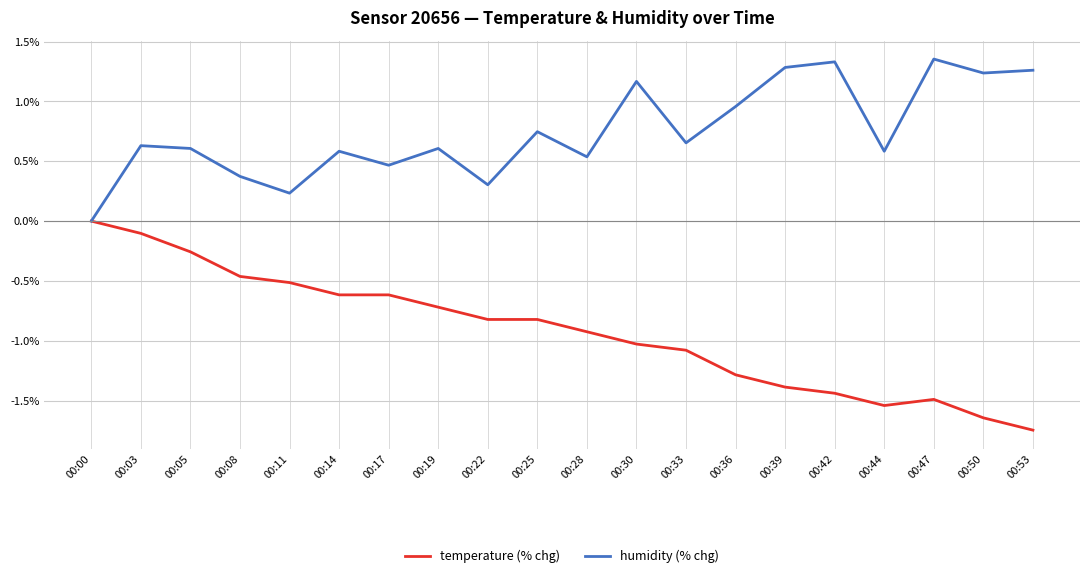

Which category has the highest value in the temperature (% chg) series?

00:00